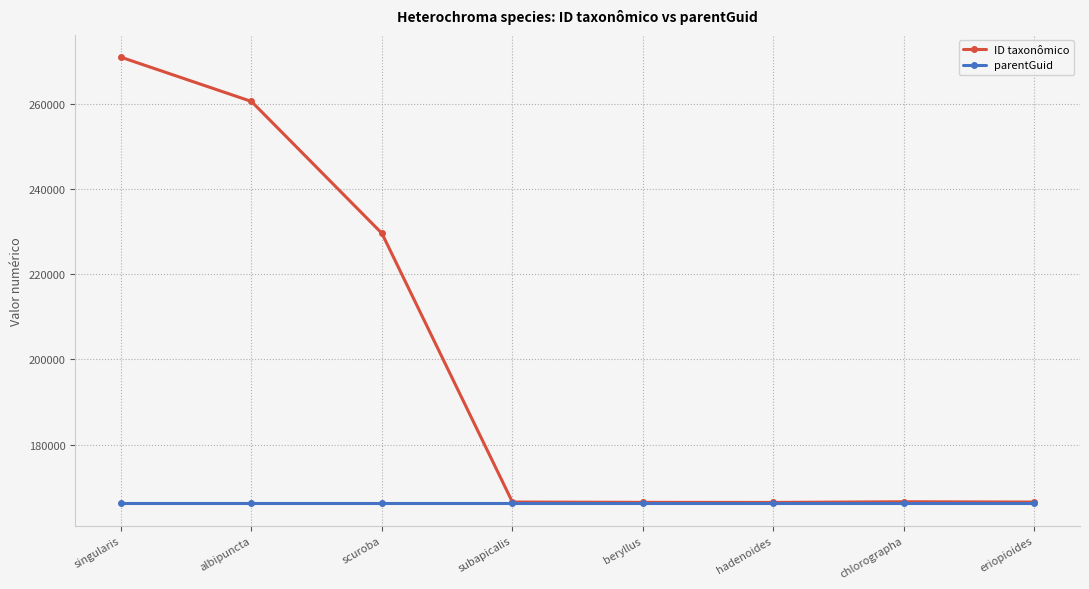

The value of ID taxonômico at beryllus is 166475. True or false?

True